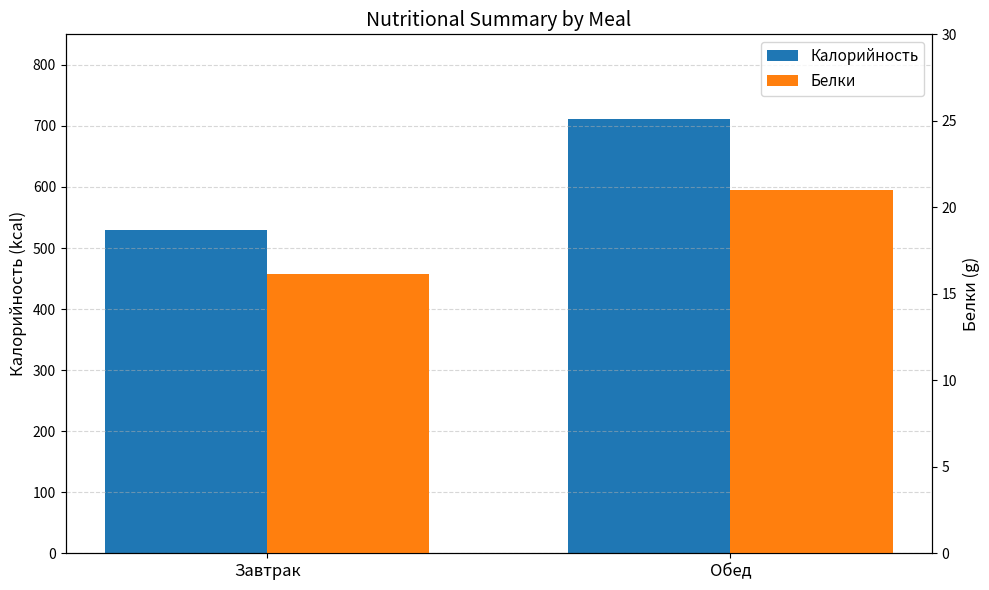

The Калорийность series shows 314.7 at Завтрак. True or false?

False